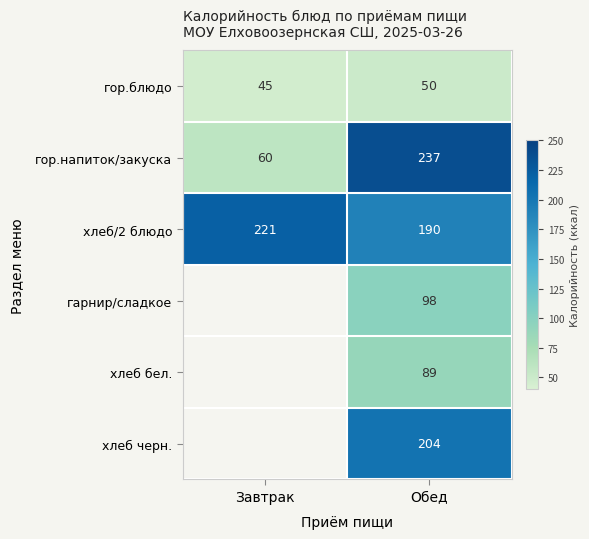

What is the sum of all хлеб/2 блюдо values?

411